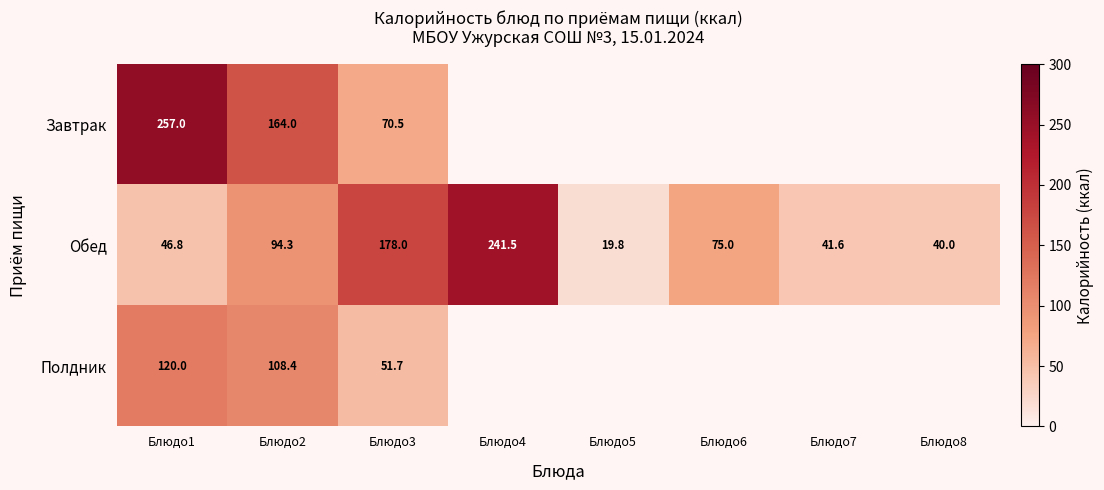

What is the difference between the maximum and minimum values in the Обед series?

221.7